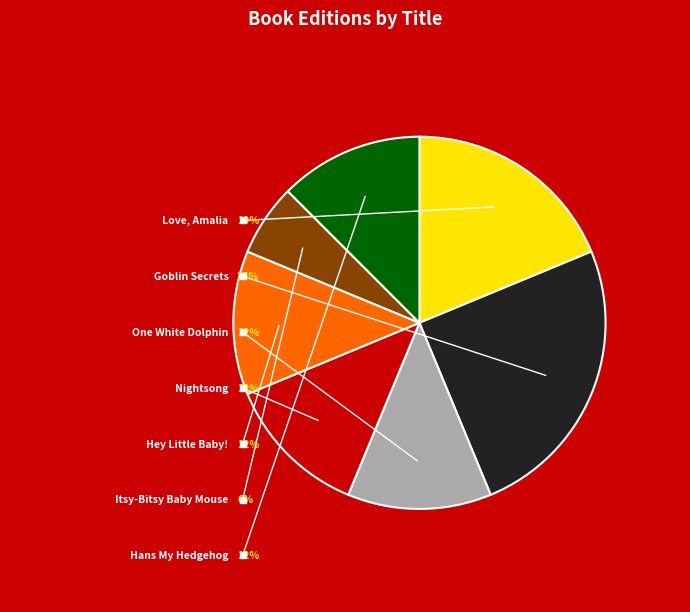

Which category has the smallest portion of the pie?

Itsy-Bitsy Baby Mouse